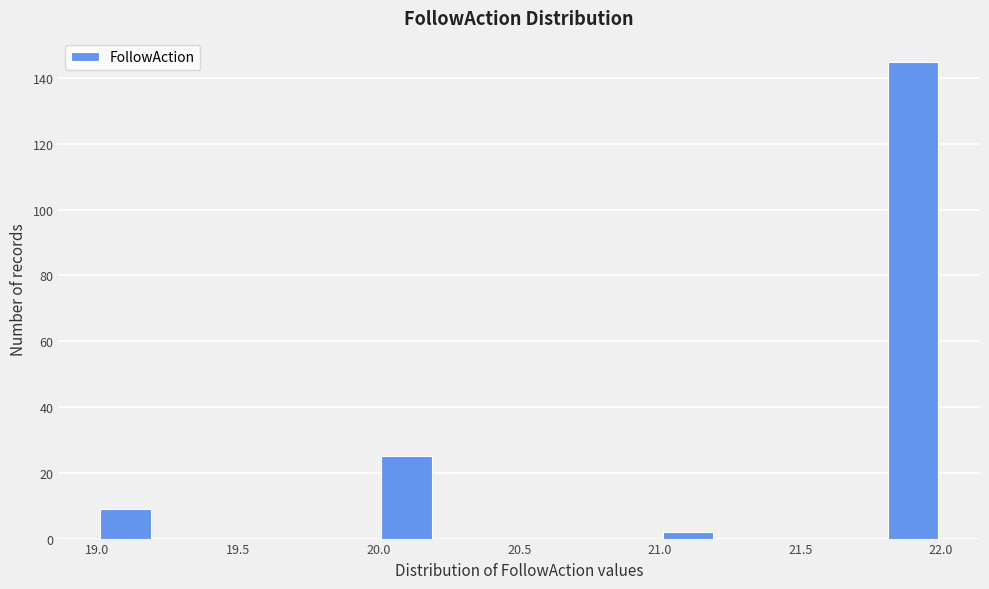

Over which range of the x-axis is the bar tallest?

21.8 to 22.0